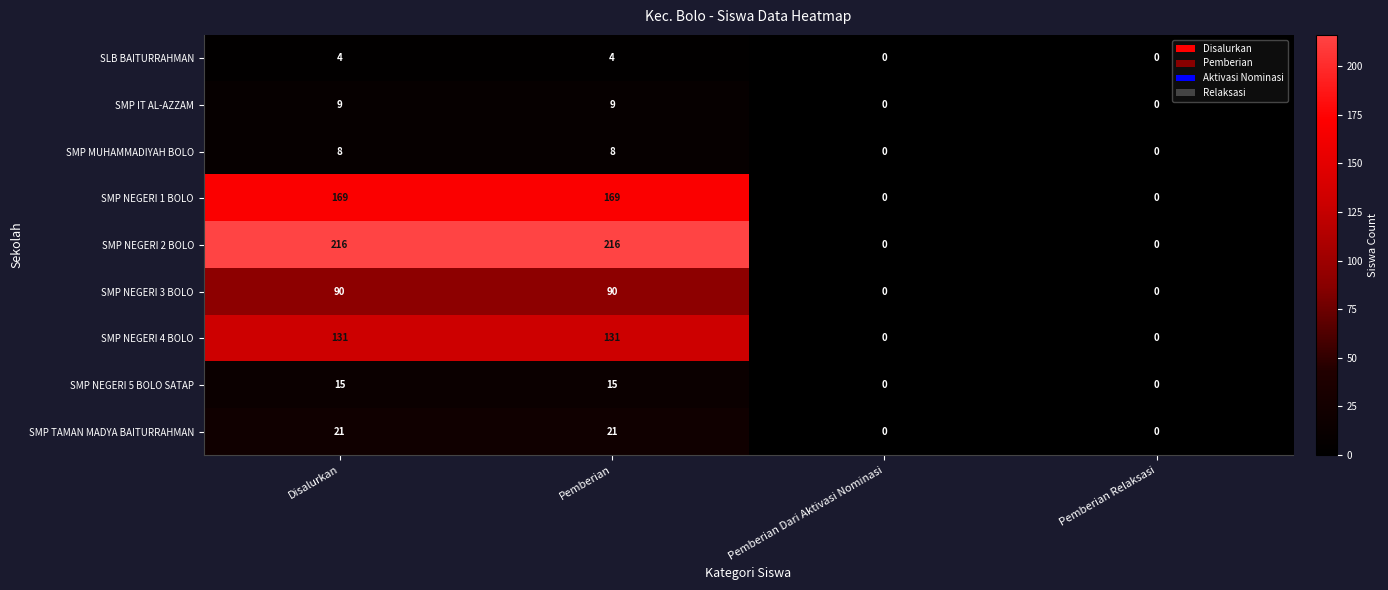

True or false: SMP TAMAN MADYA BAITURRAHMAN has a value of -7 at Pemberian Dari Aktivasi Nominasi.

False